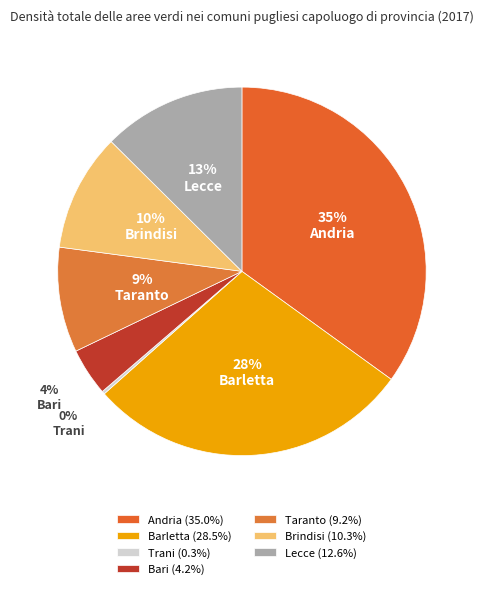

Which category has the biggest portion of the pie?

Andria